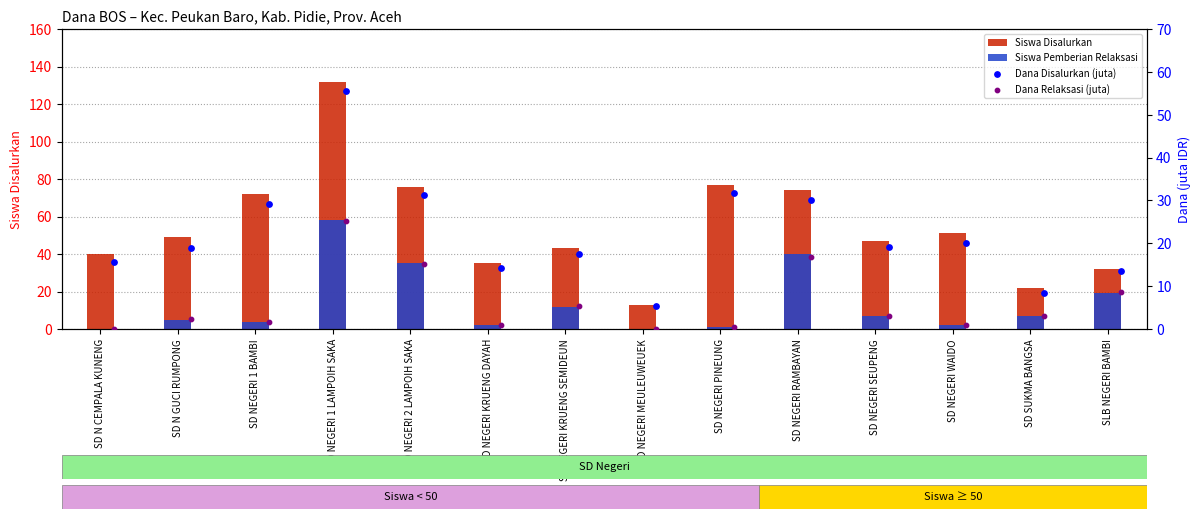

Which series has the largest total across all categories?

Siswa Disalurkan